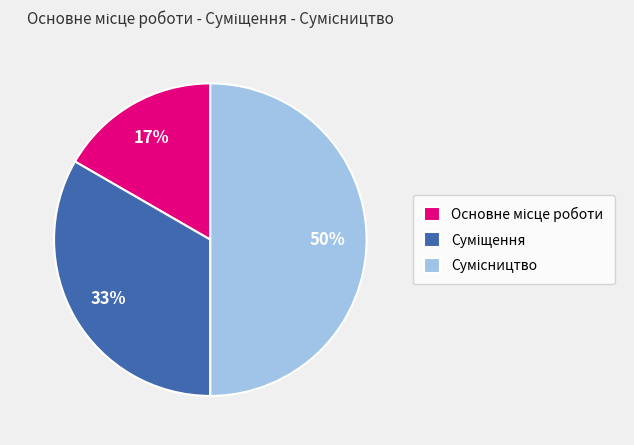

To the nearest percent, what is the average slice percentage?

33%